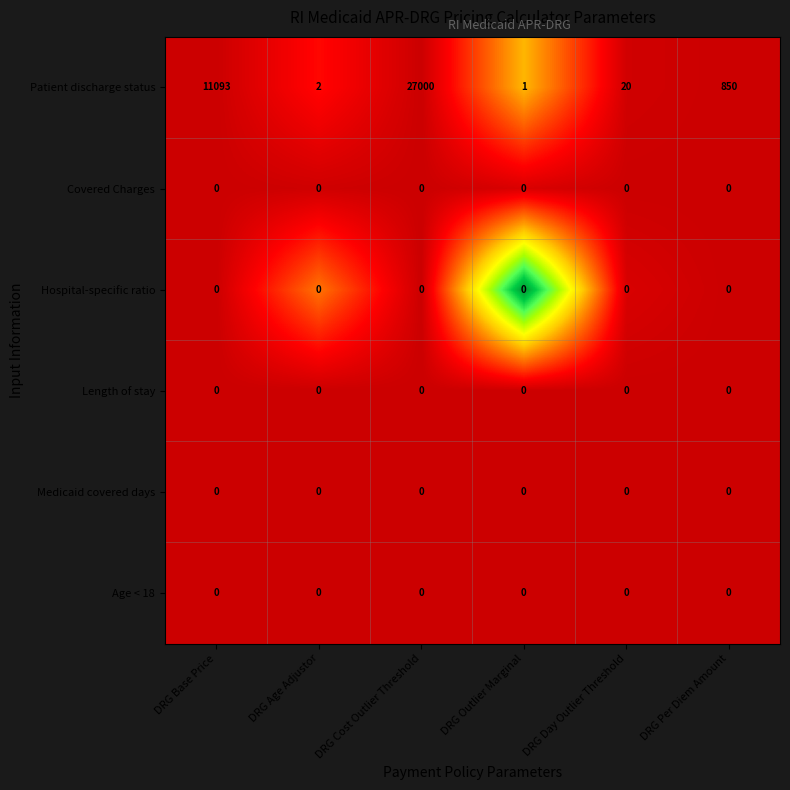

What is the difference between the highest and lowest values at DRG Base Price?

11093